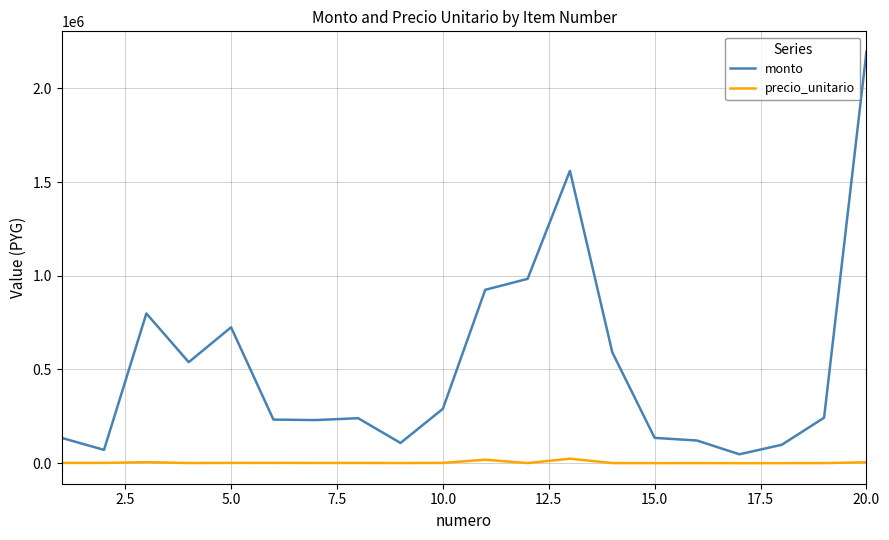

Rank the series by their average value, from highest to lowest.

monto, precio_unitario